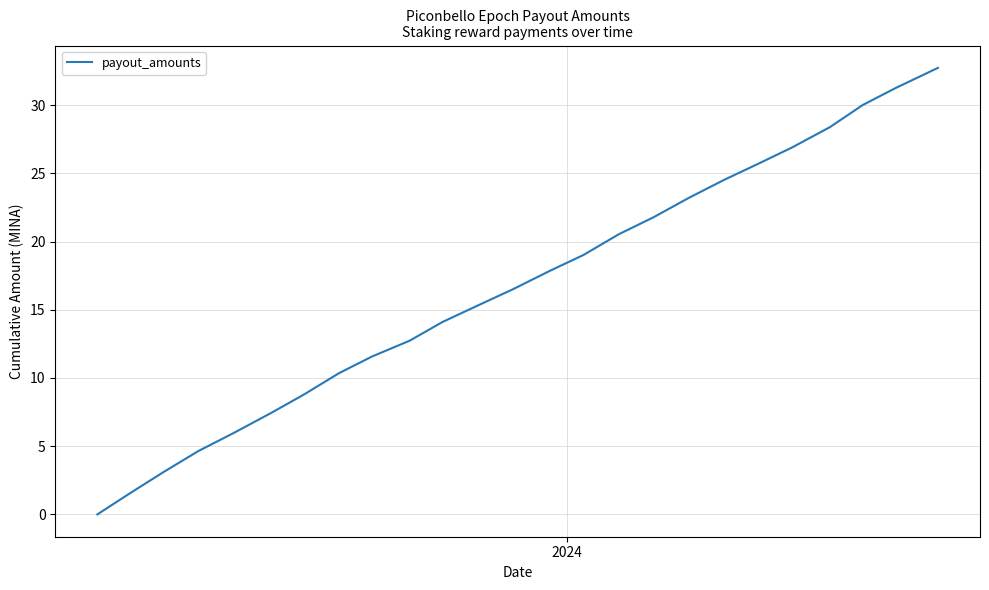

What is the maximum value shown in the chart?

32.7